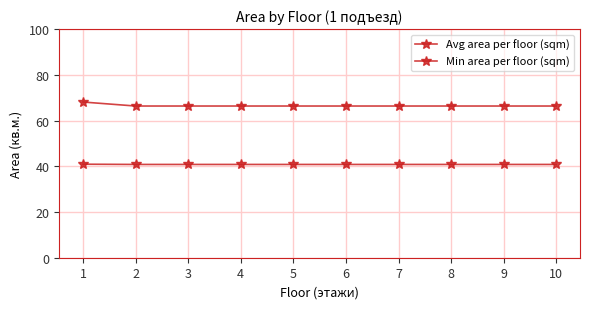

At how many categories does at least one series exceed 53?

10